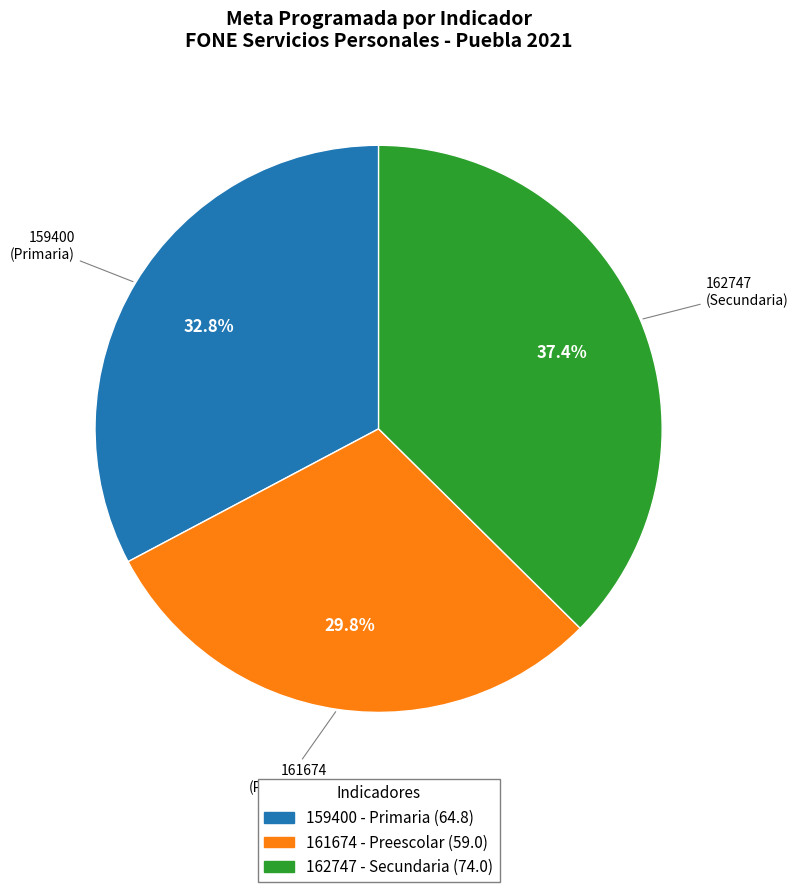

The 159400 slice represents 41% of the pie. True or false?

False